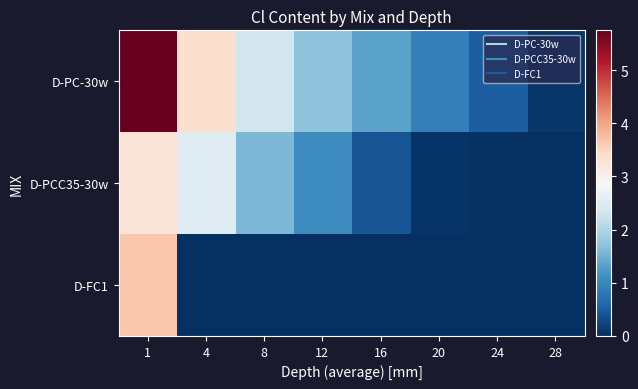

List the series in order of their overall mean, lowest first.

D-FC1, D-PCC35-30w, D-PC-30w